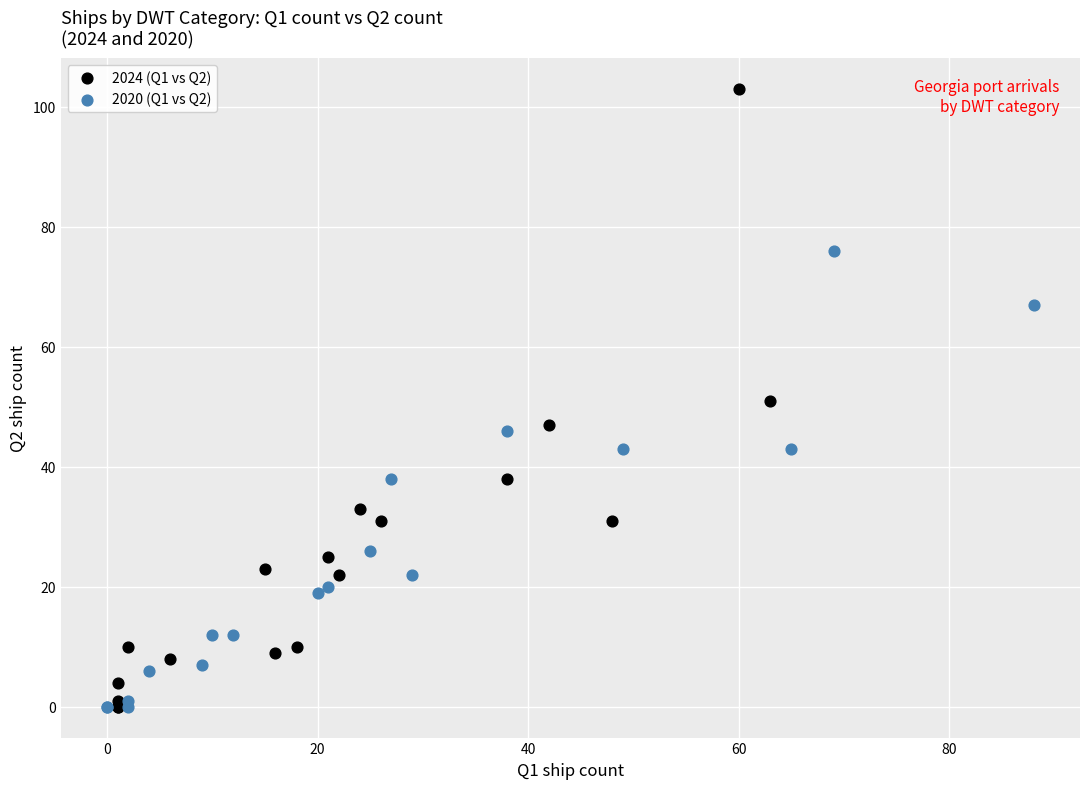

Which series reaches the maximum Y coordinate?

2024 (Q1 vs Q2)